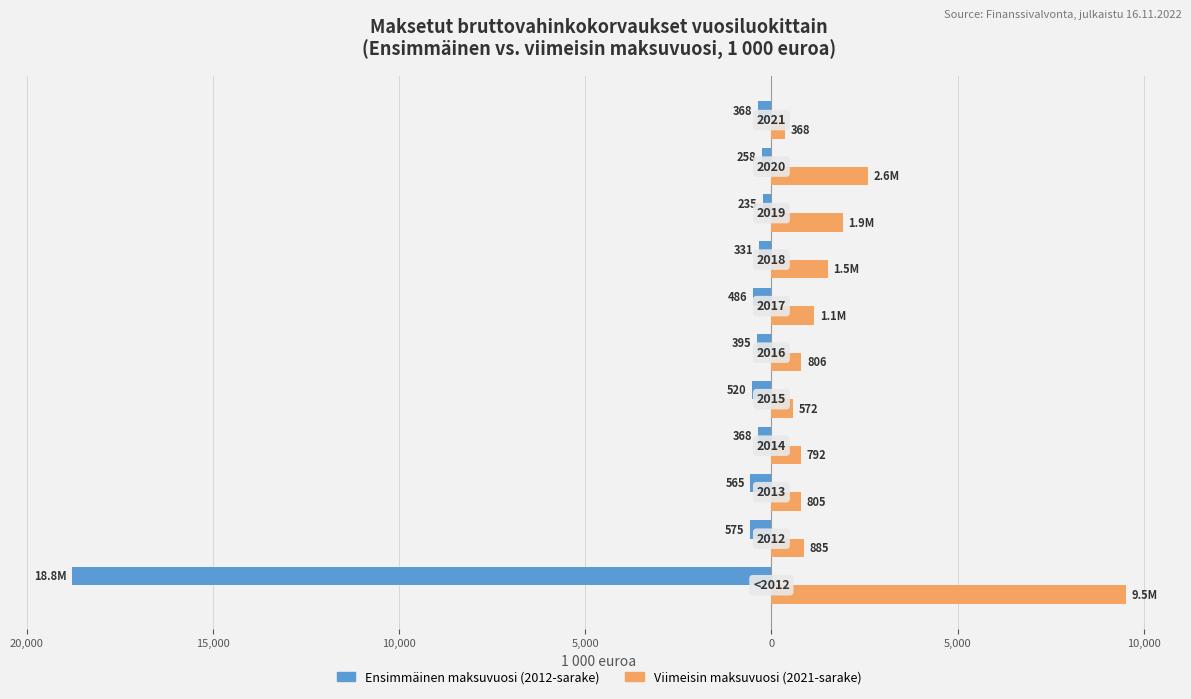

Reading left to right, what are all the values shown in this chart?

Ensimmäinen maksuvuosi (2012-sarake): -18792.7	-575.5	-565.2	-367.7	-520.1	-394.6	-485.8	-330.8	-235.1	-258.2	-367.9
Viimeisin maksuvuosi (2021-sarake): 9519.7	885.4	804.8	792.4	571.8	806.5	1149.5	1509.7	1916.9	2595.6	367.9